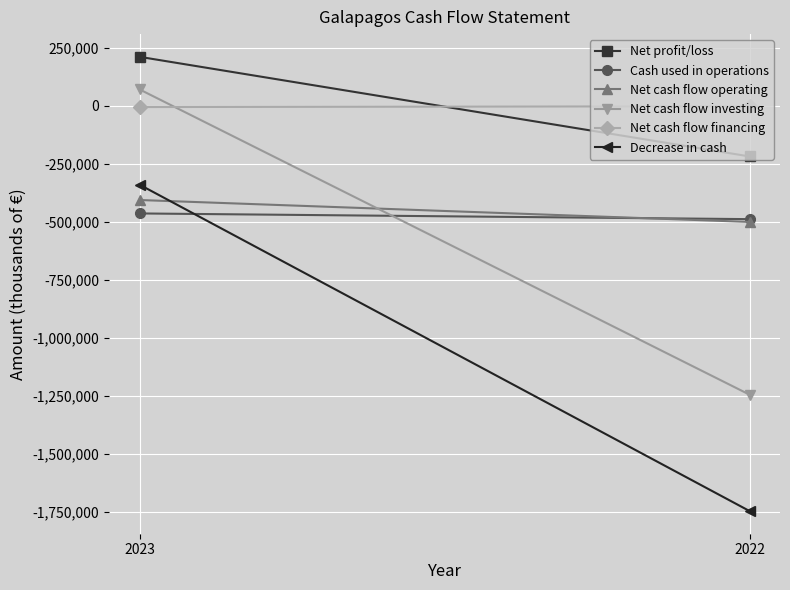

Which category has the highest value across all series?

2023